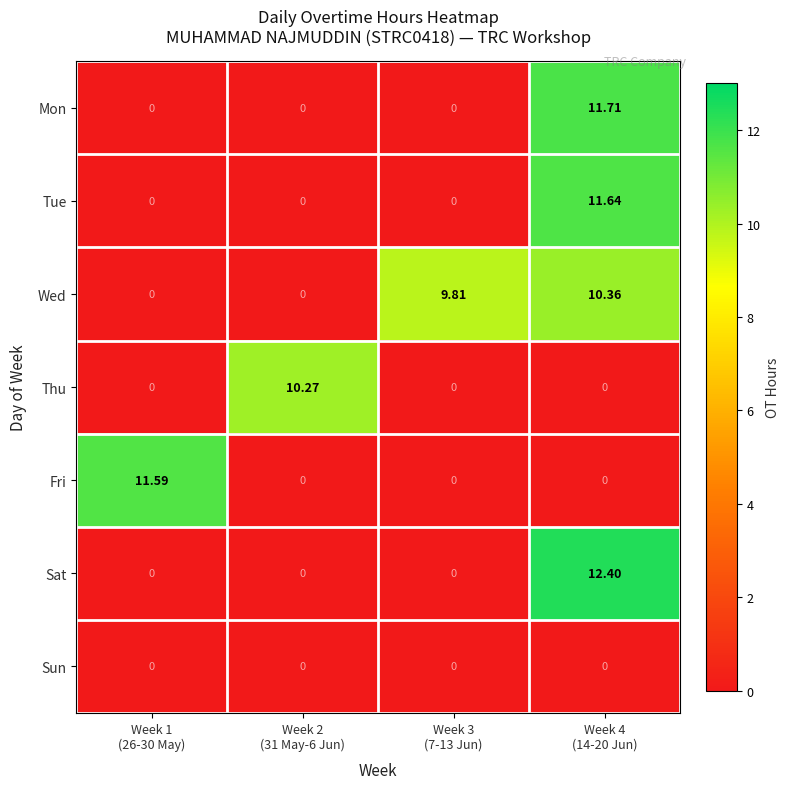

Which series has the largest range (max minus min)?

Sat